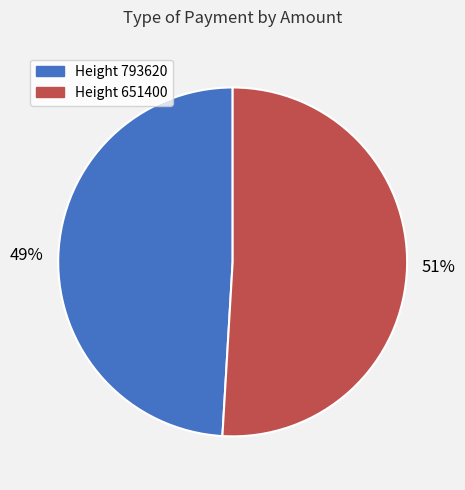

Count the number of slices in the pie.

2